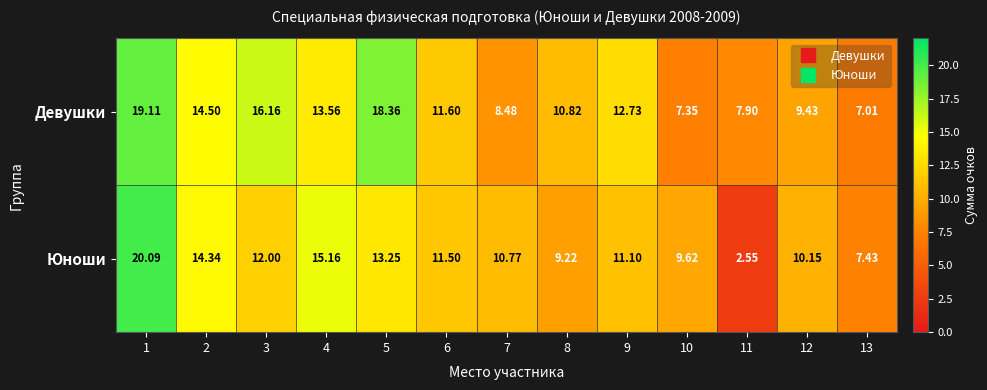

Count the number of categories in the chart.

13